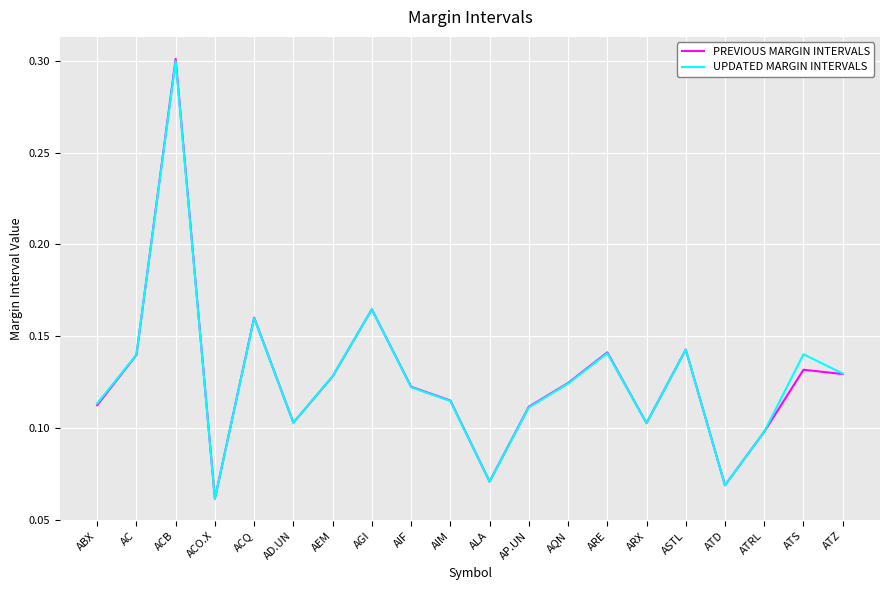

What is the maximum value shown in the chart?

0.3